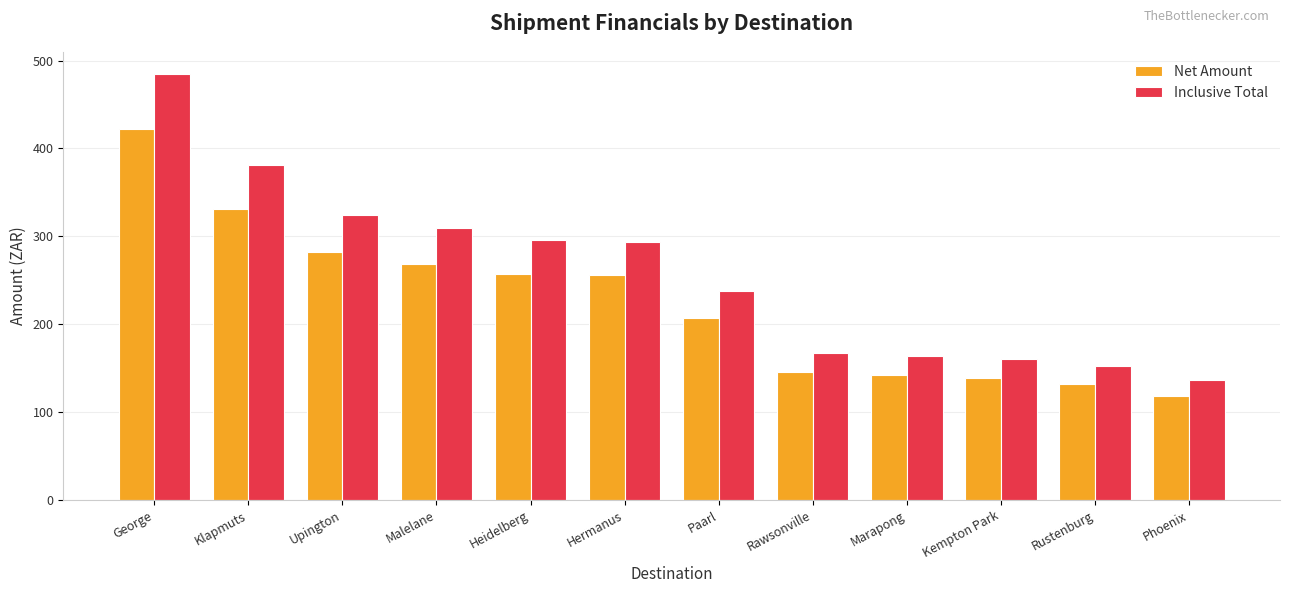

Rank the series by their average value, from highest to lowest.

Inclusive Total, Net Amount